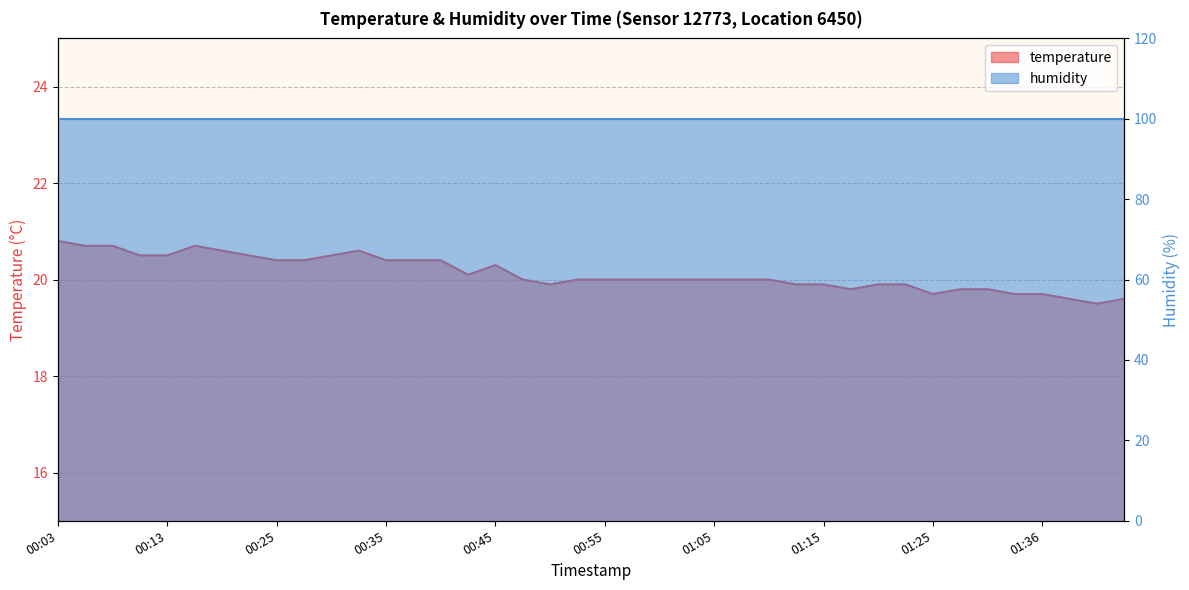

What is the change in value from 00:30 to 00:45?

-0.2